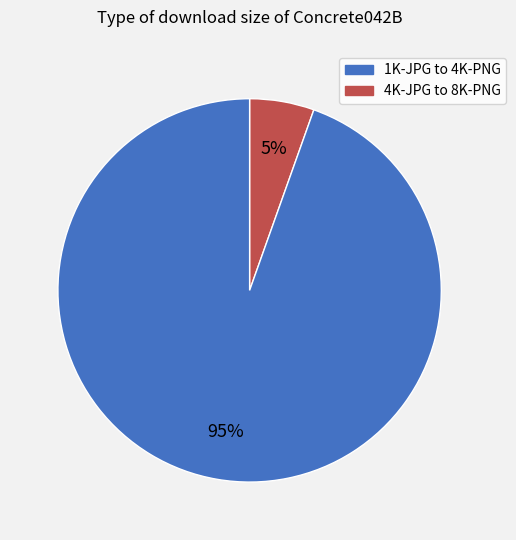

To the nearest percent, what is the average slice percentage?

50%